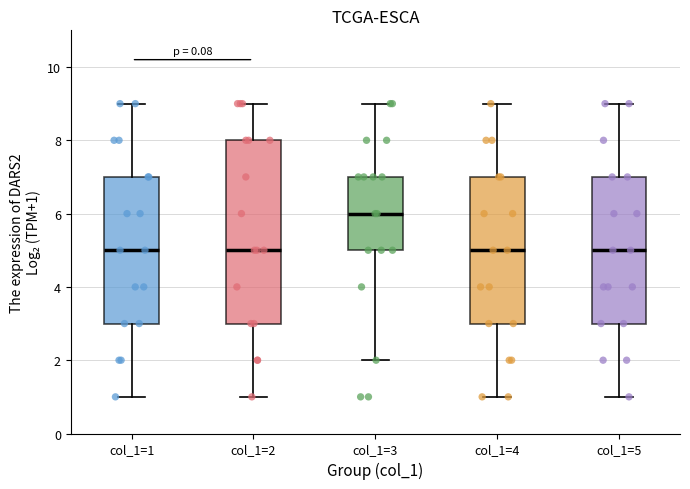

Reading left to right, transcribe this box plot: for each box, give where its median line is, the range the box spans, and where its two whiskers end, as read against the y-axis. The values are not printed on the chart, so give them approximately, as read against the axis.

col_1=1: median 5, box 3 to 7, whiskers 1 to 9
col_1=2: median 5, box 3 to 8, whiskers 1 to 9
col_1=3: median 6, box 5 to 7, whiskers 2 to 9
col_1=4: median 5, box 3 to 7, whiskers 1 to 9
col_1=5: median 5, box 3 to 7, whiskers 1 to 9